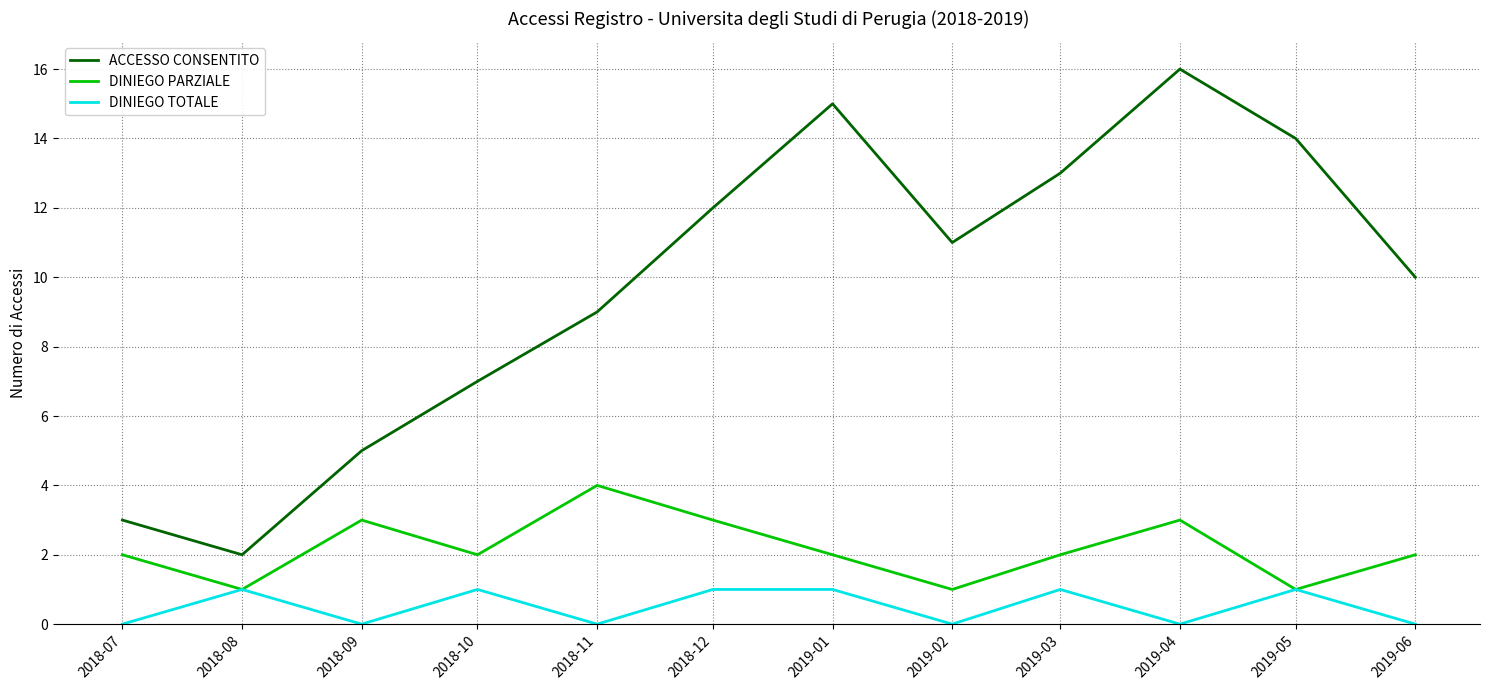

What is the sum of all ACCESSO CONSENTITO values?

117